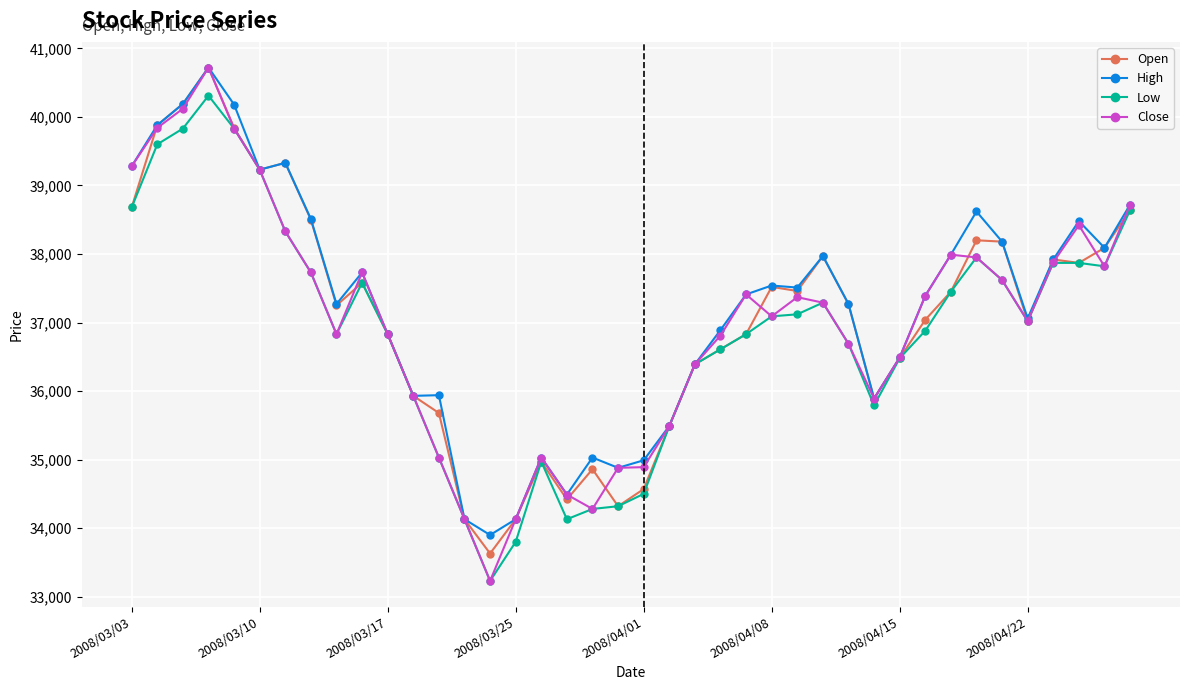

Which series has the widest spread of values?

Close